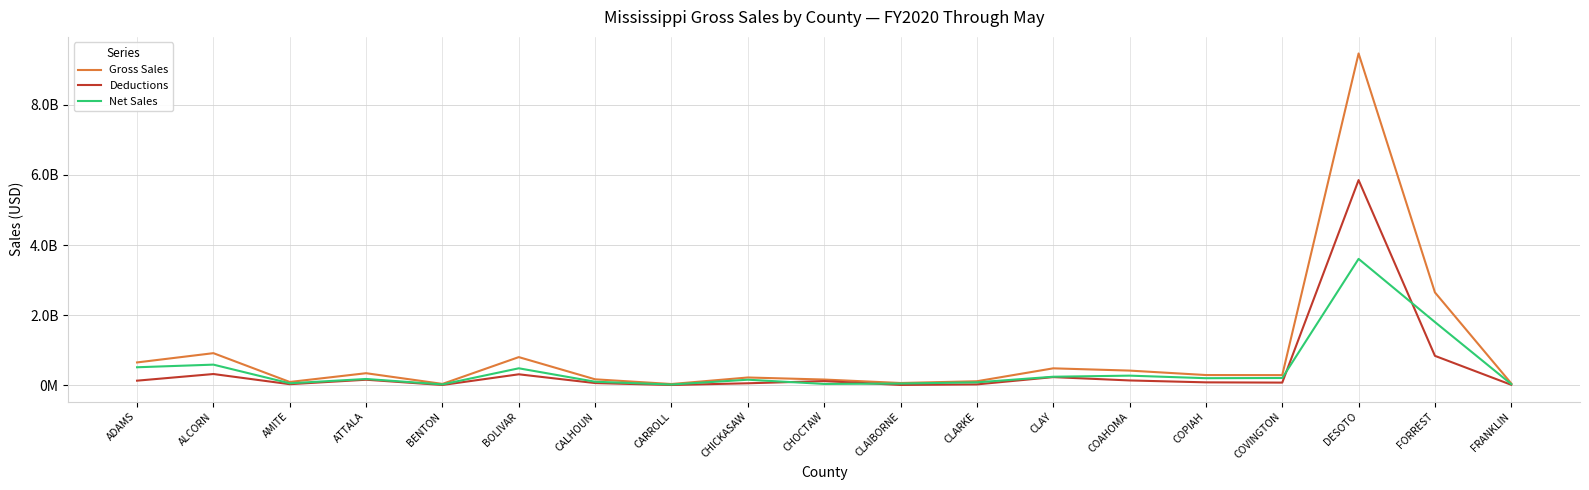

True or false: Net Sales and Gross Sales cross at least once.

False